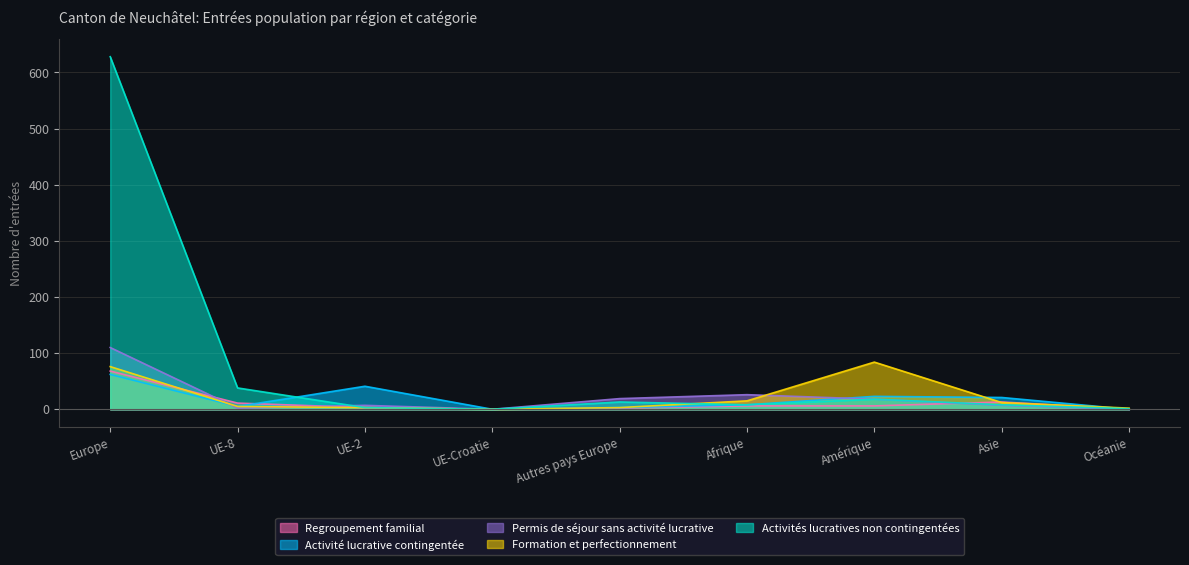

Which series has the largest total across all categories?

Activités lucratives non contingentées